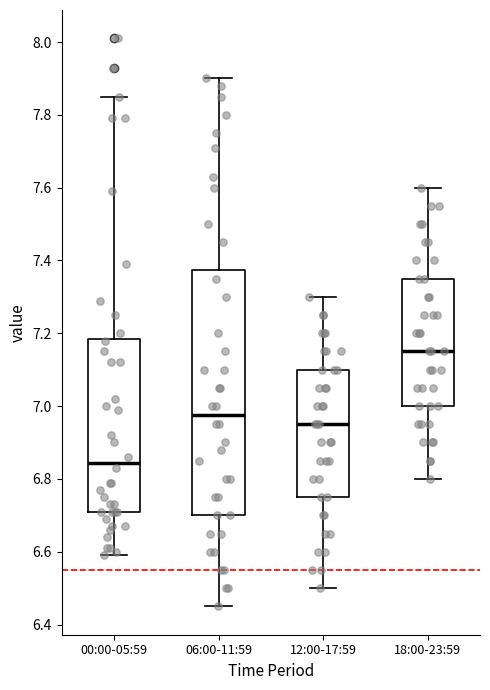

Reading left to right, transcribe this box plot: for each box, give where its median line is, the range the box spans, and where its two whiskers end, as read against the y-axis. The values are not printed on the chart, so give them approximately, as read against the axis.

00:00-05:59: median 6.84, box 6.72 to 7.18, whiskers 6.60 to 7.86
06:00-11:59: median 6.98, box 6.70 to 7.38, whiskers 6.46 to 7.90
12:00-17:59: median 6.96, box 6.76 to 7.10, whiskers 6.50 to 7.30
18:00-23:59: median 7.16, box 7.00 to 7.36, whiskers 6.80 to 7.60